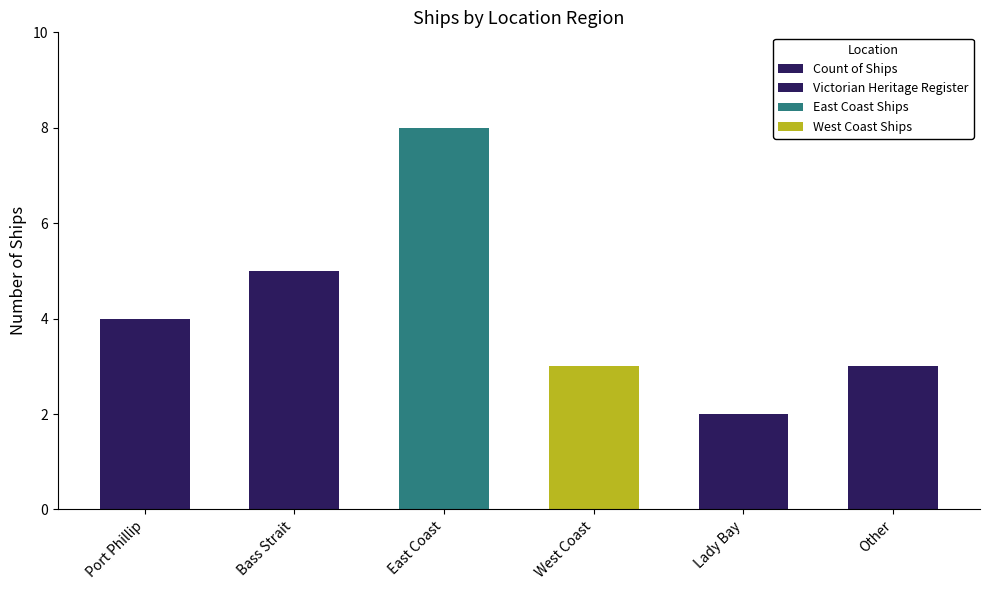

How many series are shown in this chart?

1